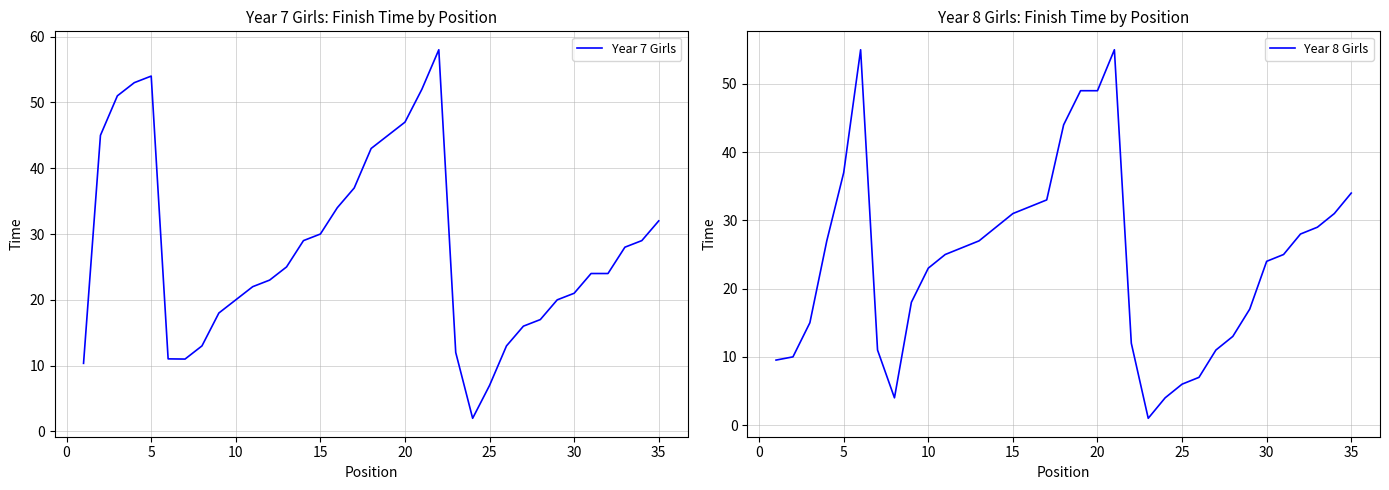

The Year 8 Girls series shows 23.0 at 10. True or false?

True